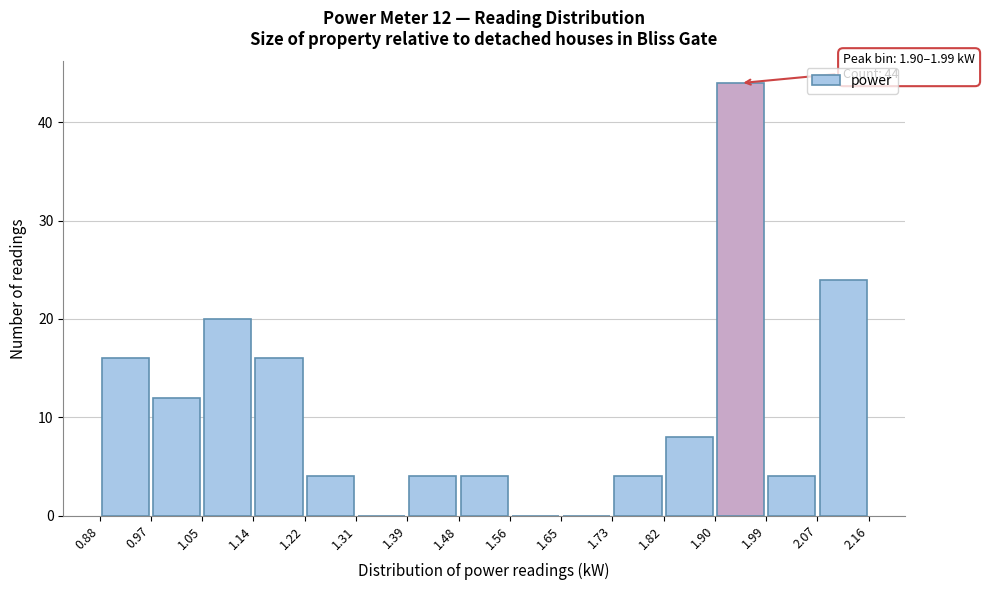

Which range on the x-axis has the tallest bar?

1.90 to 1.99